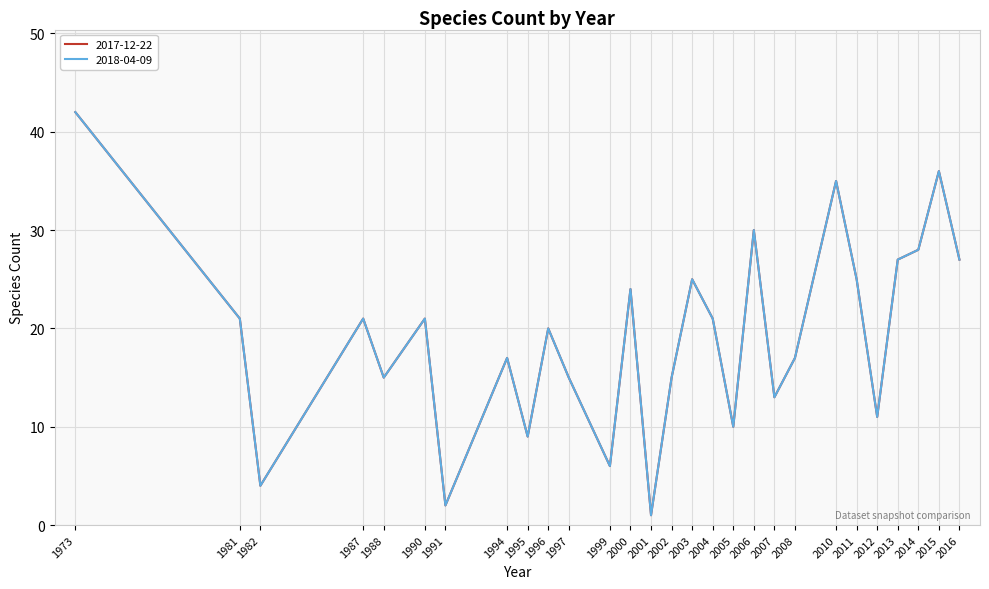

What is the sum of all 2018-04-09 values?

538